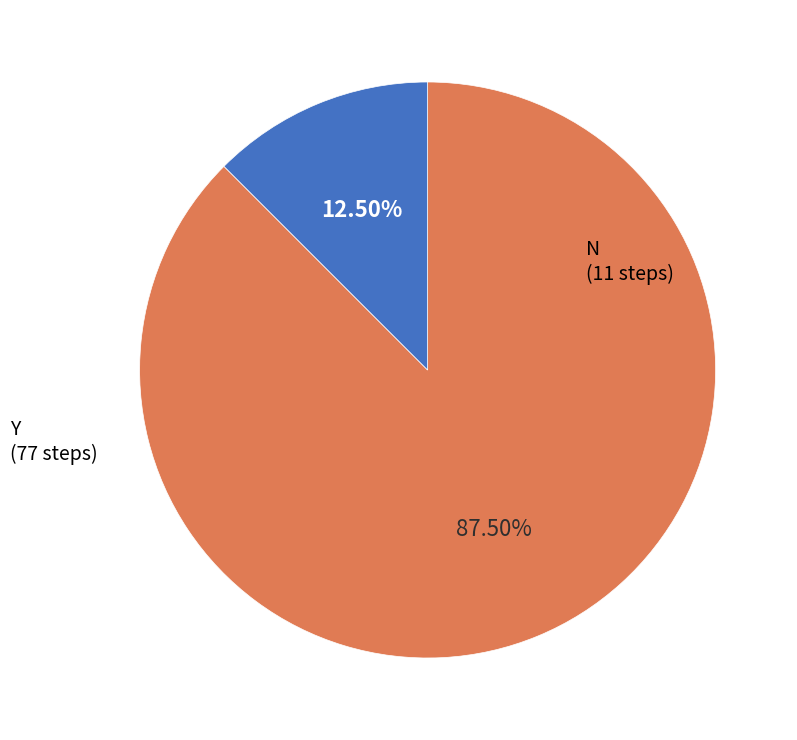

Does any single category account for the majority?

Yes